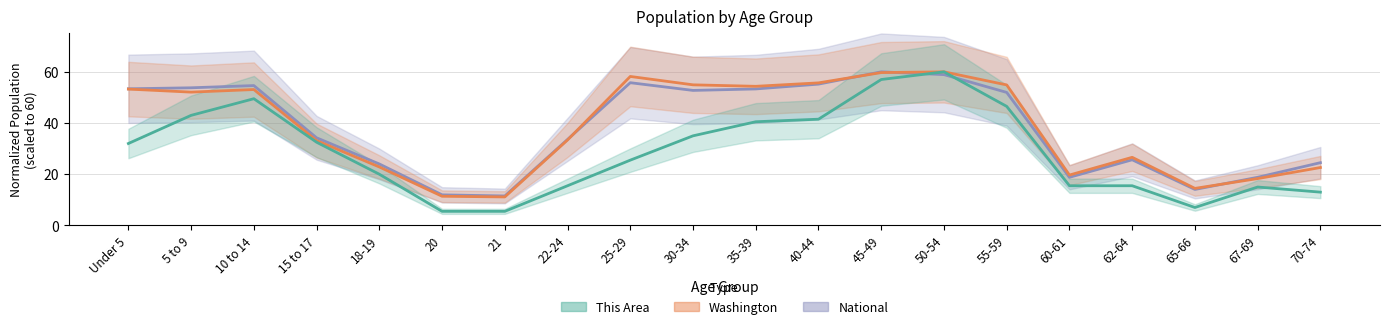

What is the label of the 2nd point from the right?

67-69